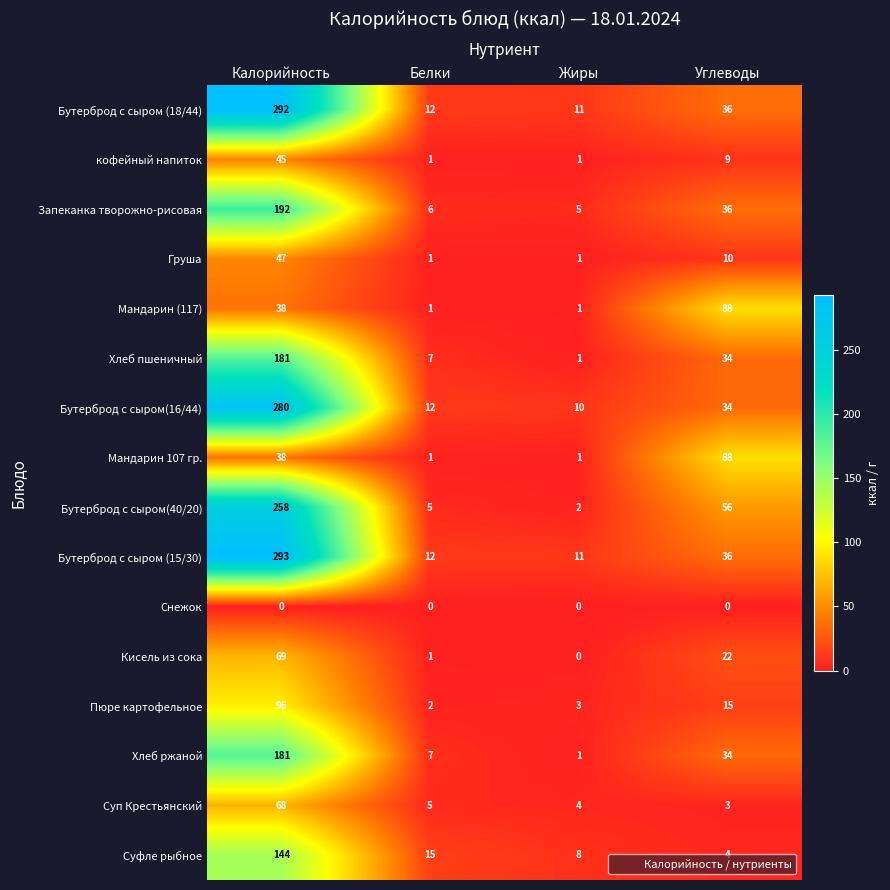

The value of Кисель из сока at Белки is 1. True or false?

True